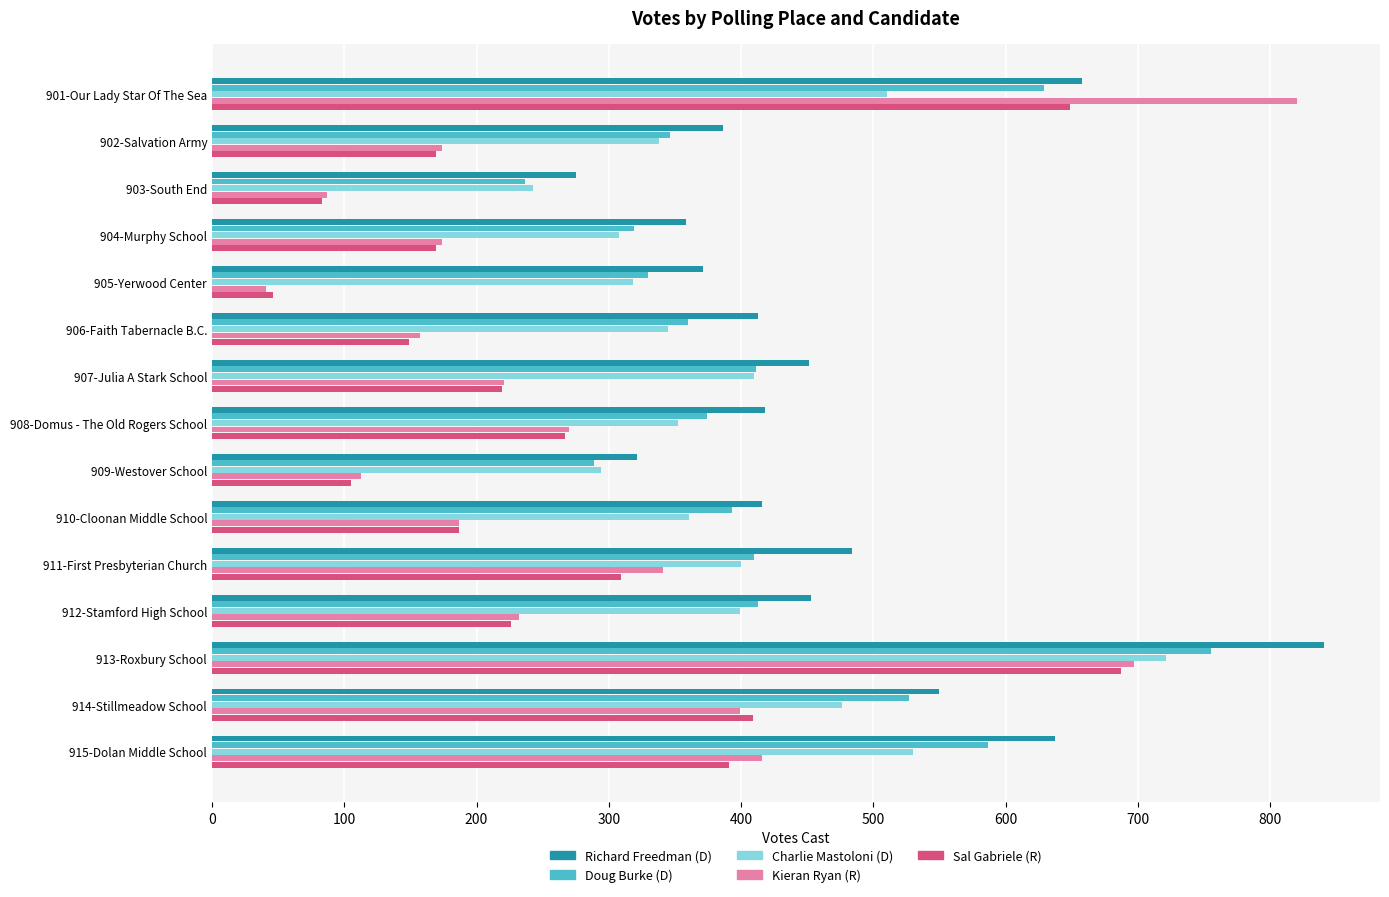

Which category has the lowest value across all series?

905-Yerwood Center